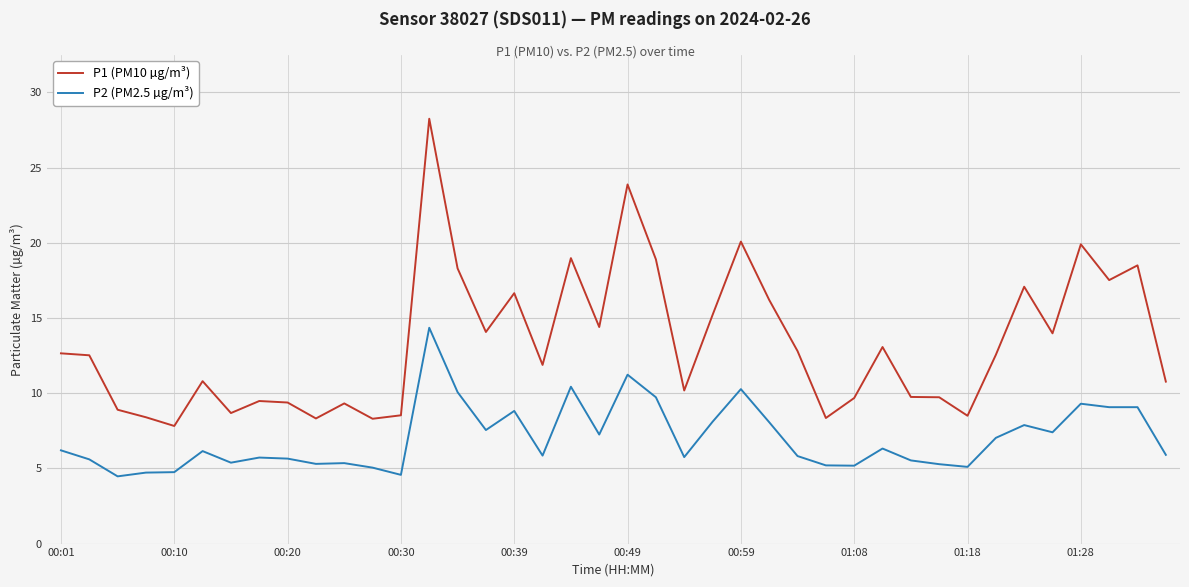

True or false: P1 (PM10 µg/m³) and P2 (PM2.5 µg/m³) intersect in this chart.

False